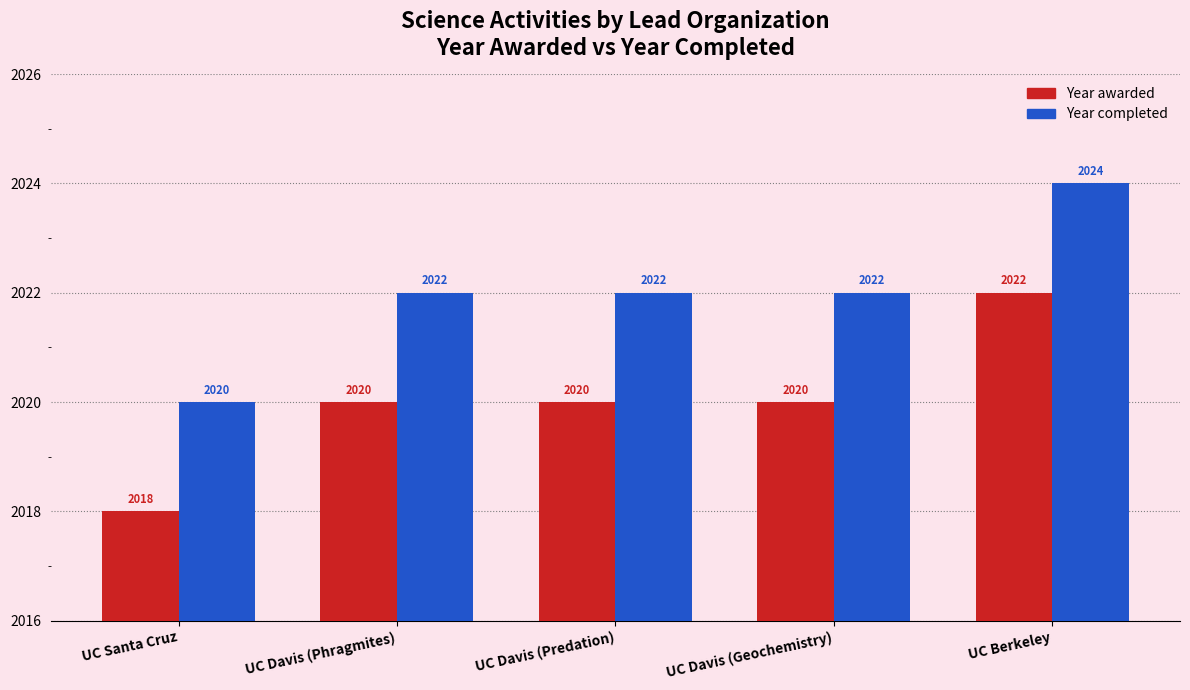

What is the minimum value for Year awarded?

2018